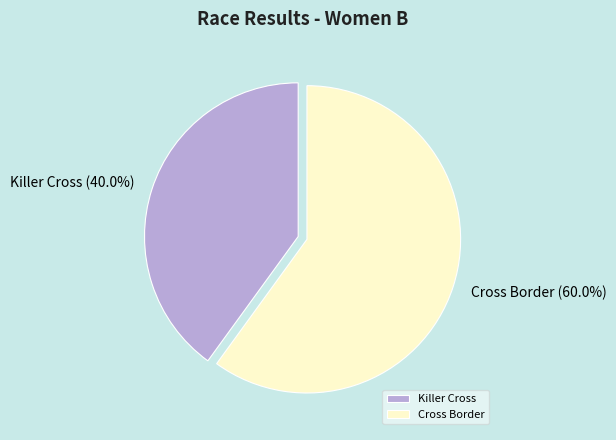

Which has a higher value, Killer Cross or Cross Border?

Cross Border